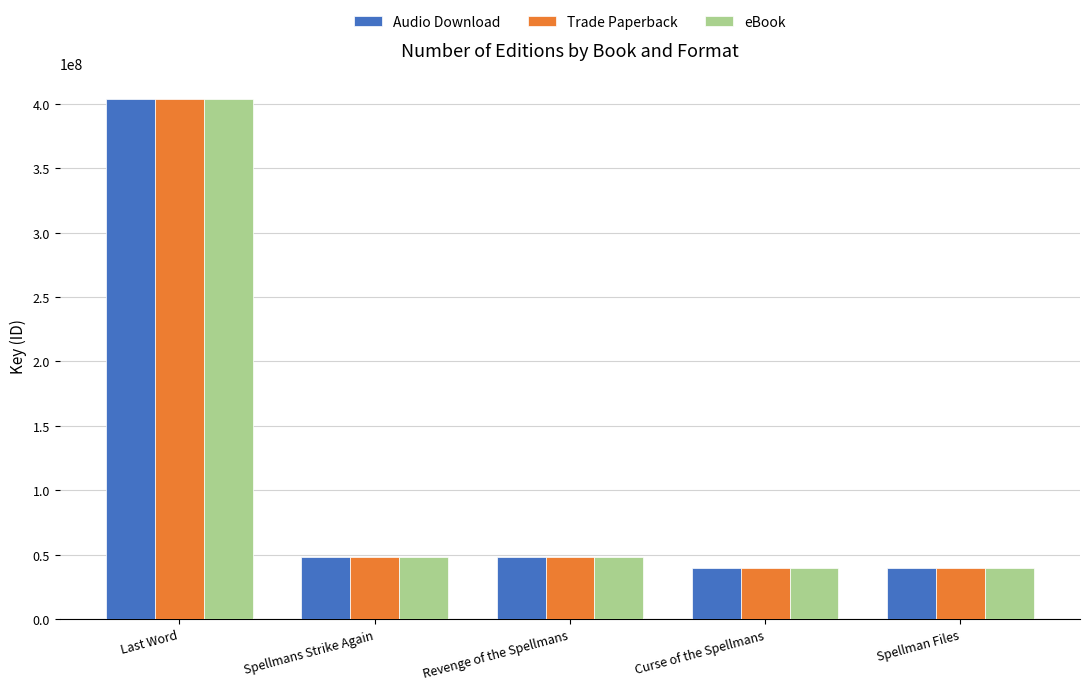

True or false: eBook has a value of 39696365 at Spellman Files.

True